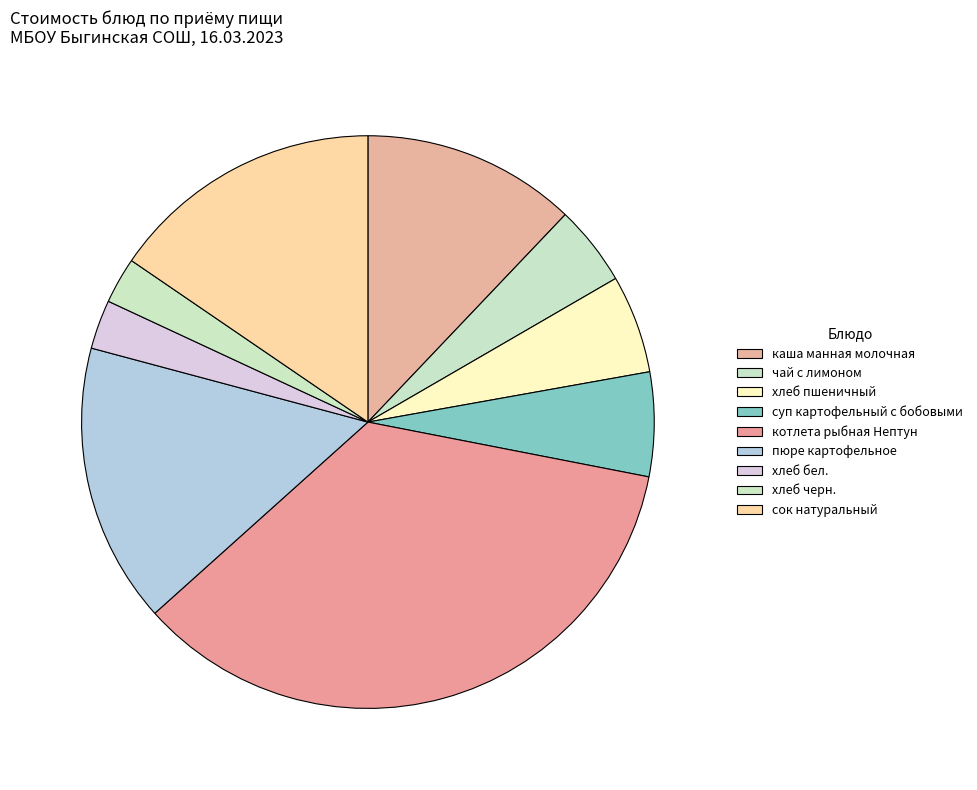

Is there any slice that represents more than half of the pie?

No